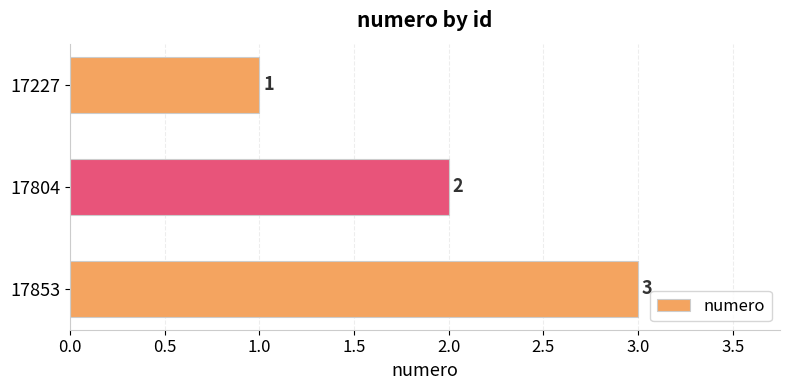

What is the sum of all values?

6